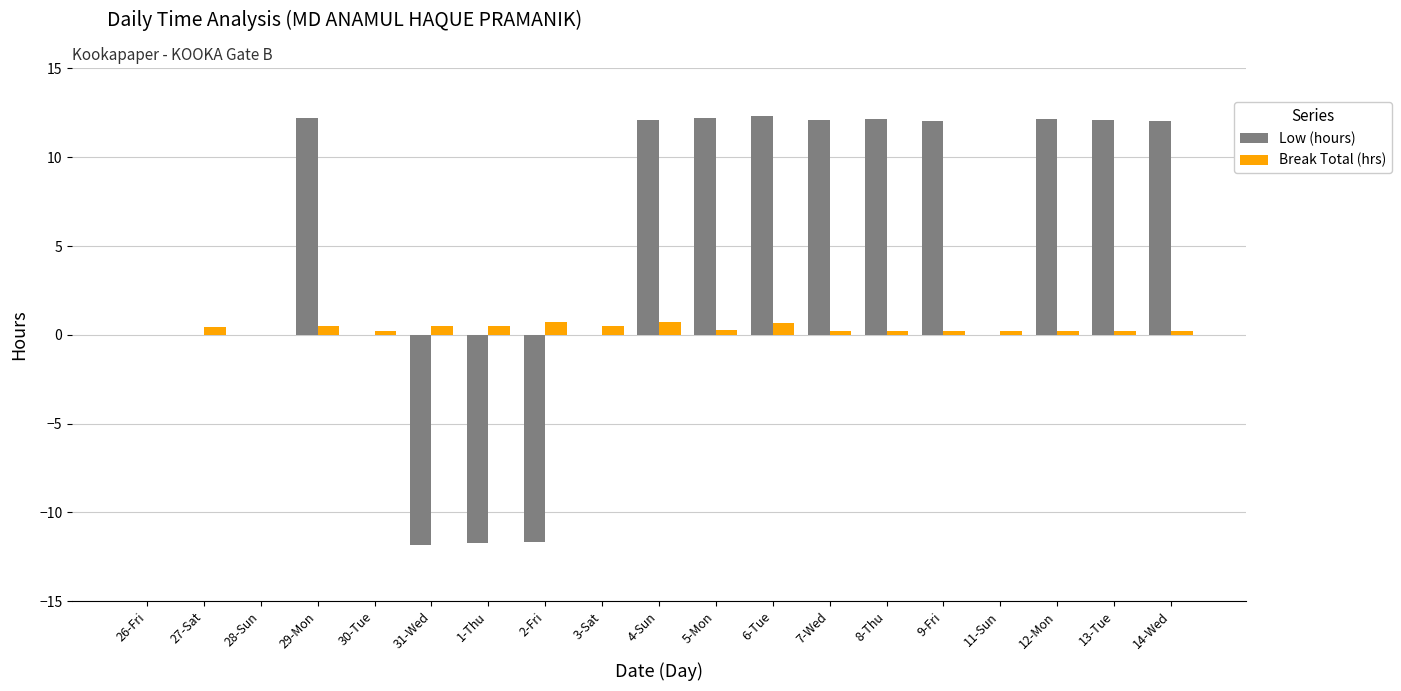

What is the sum of the Break Total (hrs) values at 29-Mon and 9-Fri?

0.7